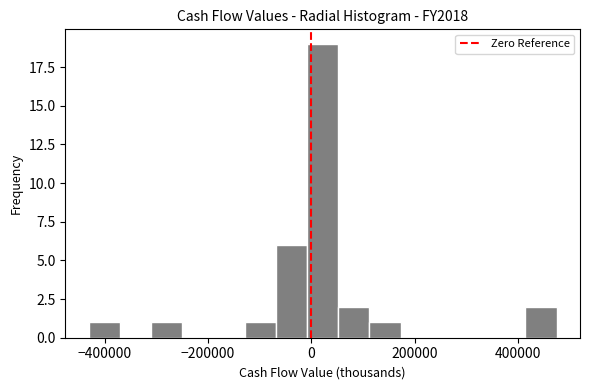

Around what value on the x-axis is the tallest bar? Give the approximate position of its centre, as read against the axis.

20000